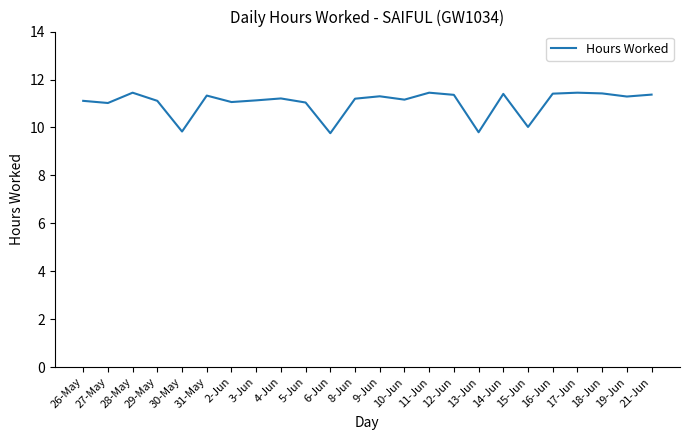

What is the smallest value displayed?

9.8